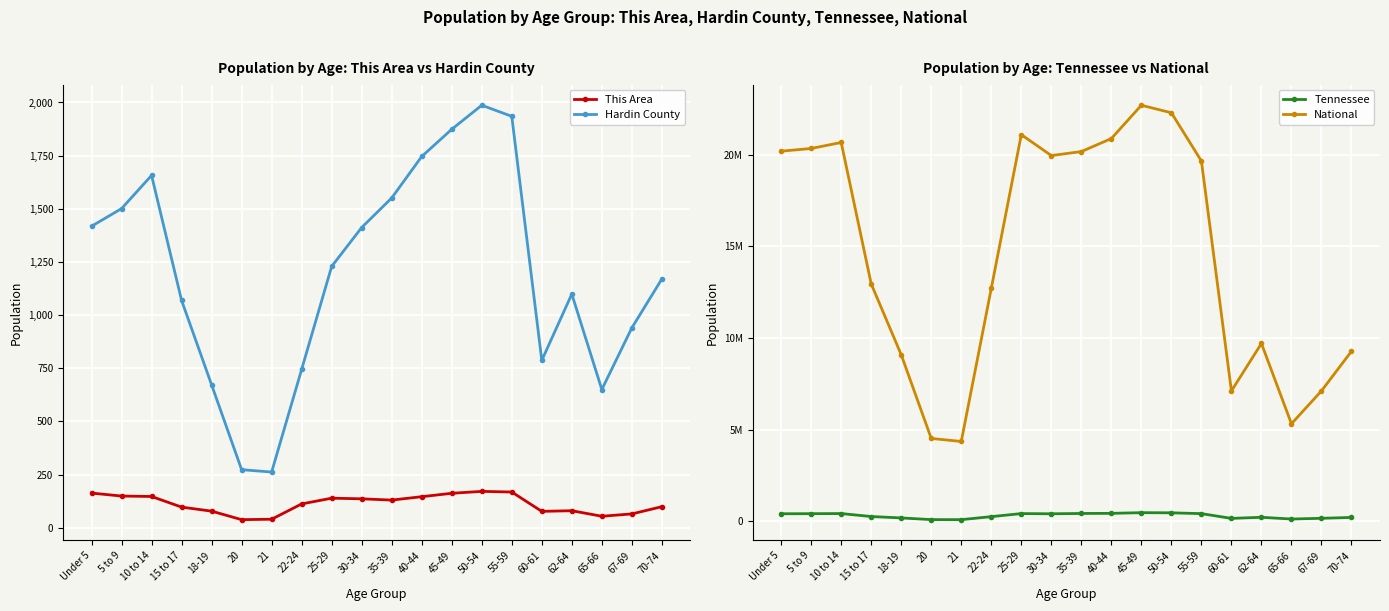

What position from the left is 67-69?

19